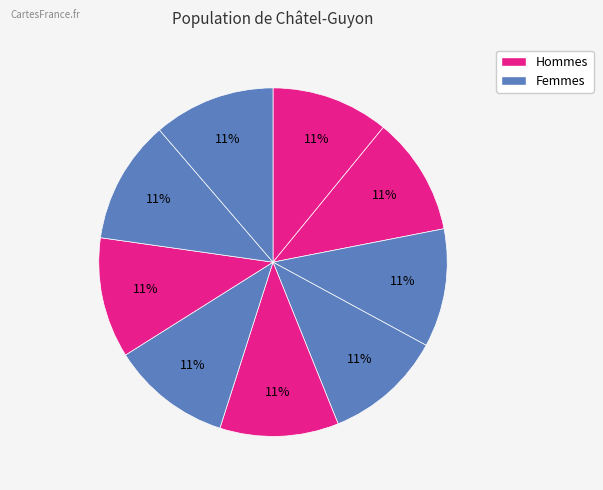

Count the number of slices in the pie.

9